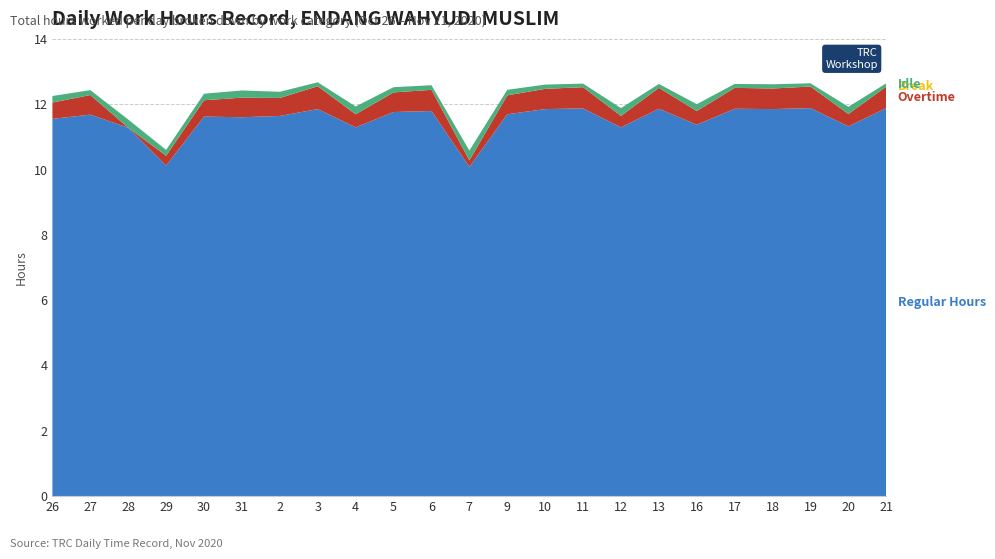

Reading right to left, what are all the values shown in this chart?

Regular Hours: 11.9	11.3	11.9	11.8	11.9	11.4	11.9	11.3	11.9	11.8	11.7	10.1	11.8	11.8	11.3	11.8	11.6	11.6	11.6	10.1	11.3	11.7	11.6
Overtime: 0.7	0.4	0.7	0.6	0.6	0.4	0.6	0.3	0.7	0.6	0.6	0.2	0.7	0.6	0.4	0.7	0.6	0.6	0.5	0.3	0.0	0.6	0.5
Break: 0.0	0.0	0.0	0.0	0.0	0.0	0.0	0.0	0.0	0.0	0.0	0.0	0.0	0.0	0.0	0.0	0.0	0.0	0.0	0.0	0.0	0.0	0.0
Idle: 0.1	0.2	0.1	0.1	0.1	0.2	0.1	0.2	0.1	0.1	0.2	0.3	0.1	0.2	0.2	0.1	0.2	0.2	0.2	0.2	0.2	0.1	0.2